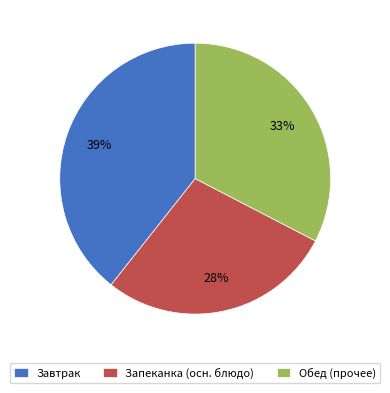

What percentage is the Запеканка (осн. блюдо) slice, to the nearest percent?

28%